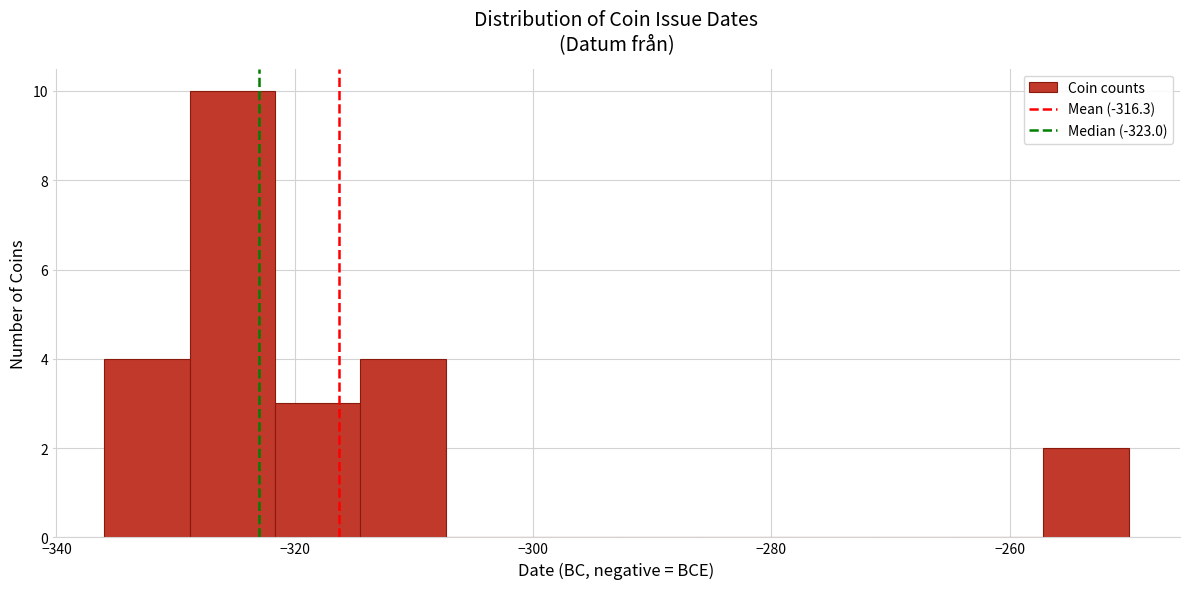

Read against the x-axis, roughly where is the centre of the tallest bar?

-326